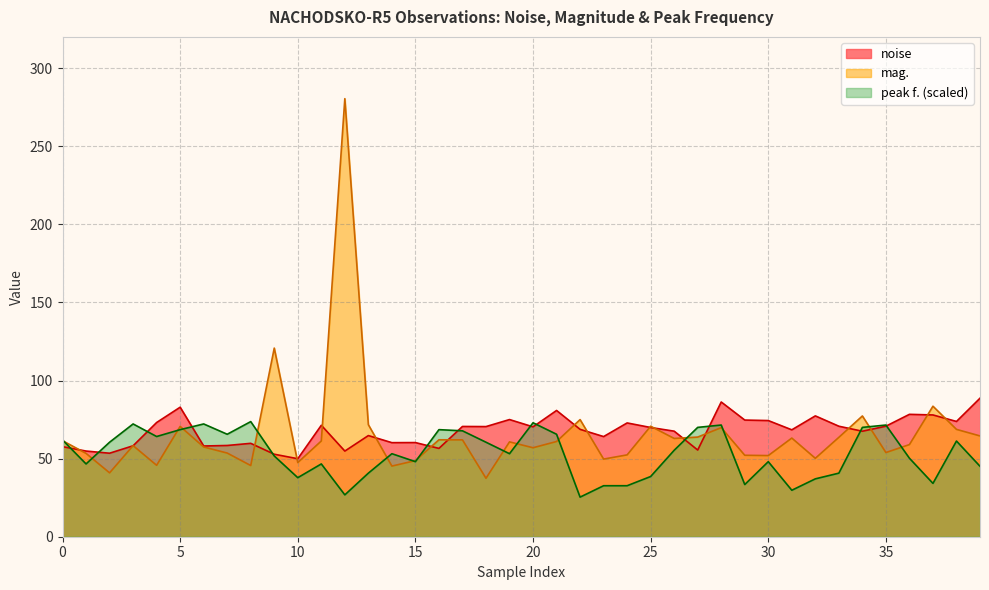

The peak f. series shows 67.8 at 0. True or false?

True